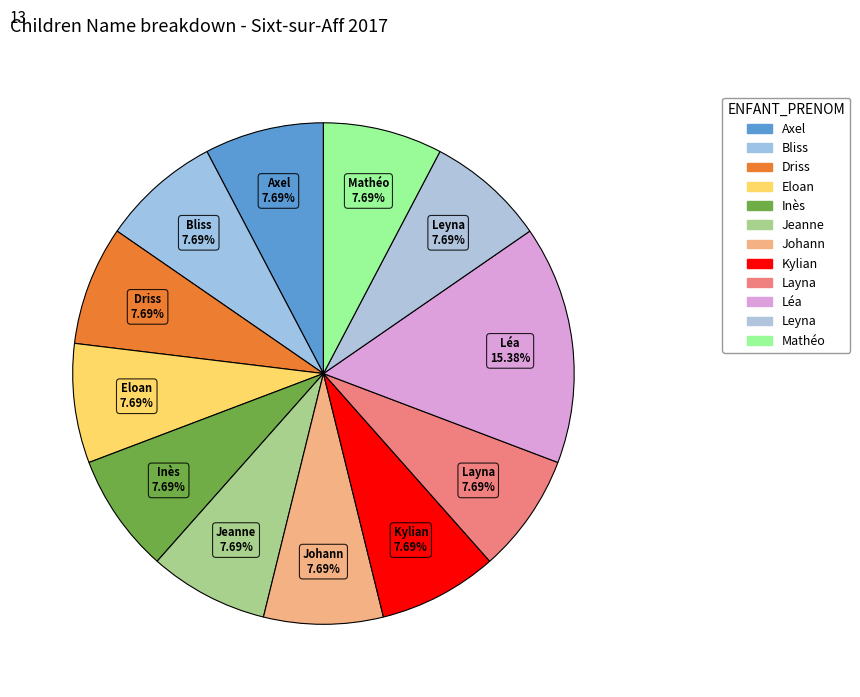

How many segments does this pie chart have?

12